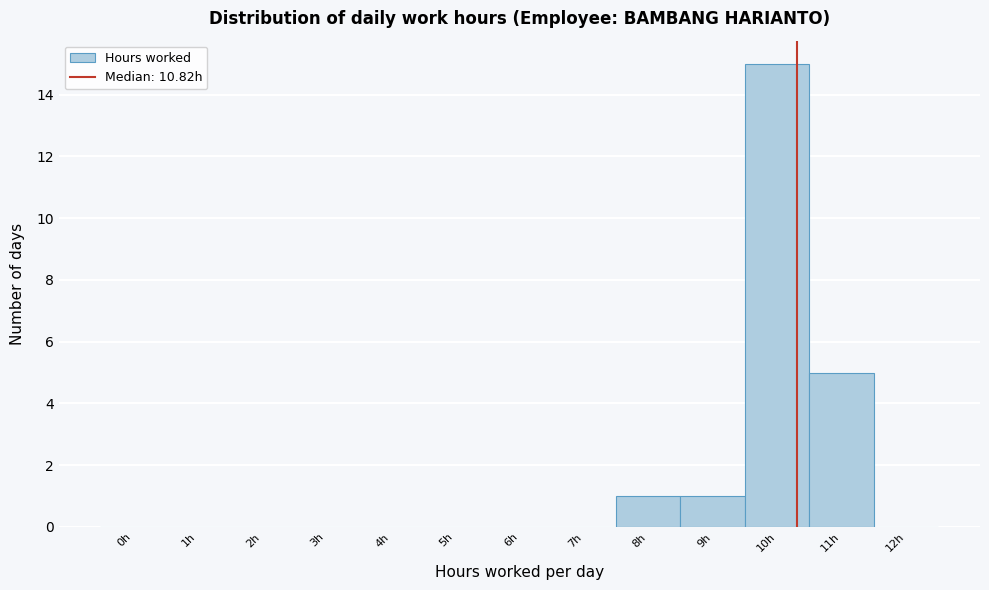

Reading left to right, extract all data points from this chart.

0h=0	1h=0	2h=0	3h=0	4h=0	5h=0	6h=0	7h=0	8h=1	9h=1	10h=15	11h=5	12h=0